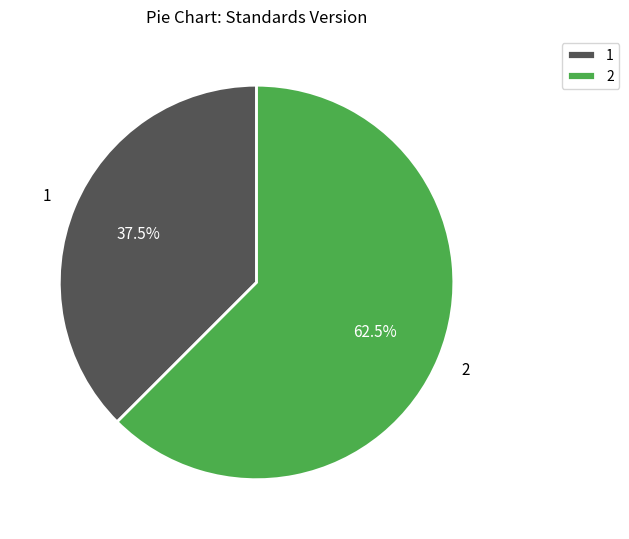

Does any single category account for the majority?

Yes